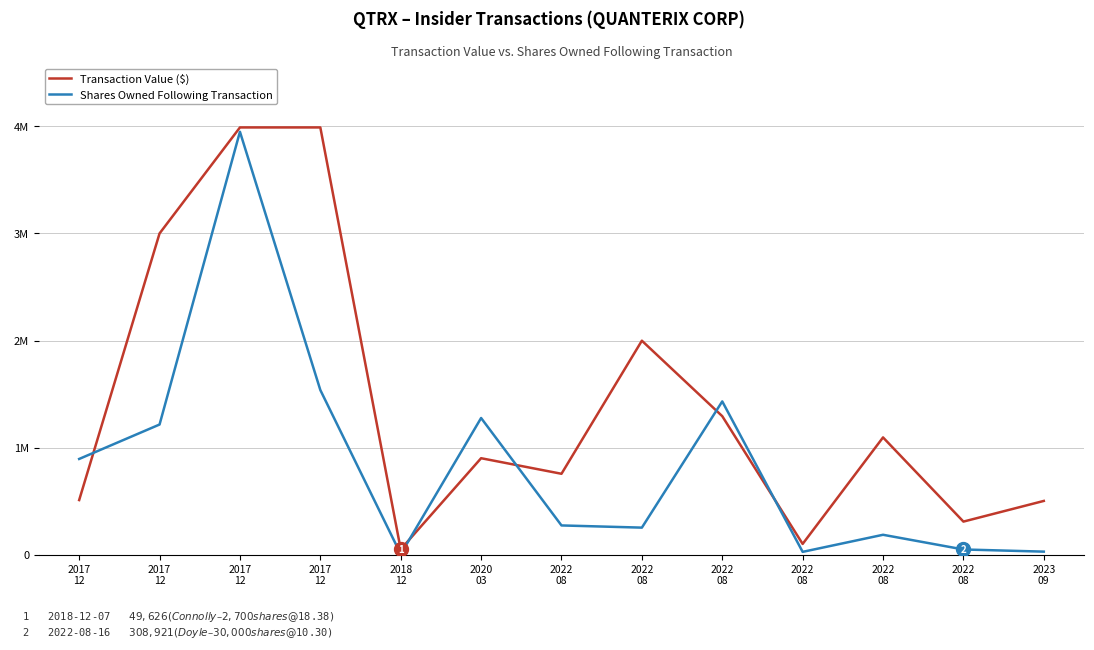

Does the chart display data point markers on the line(s)?

No